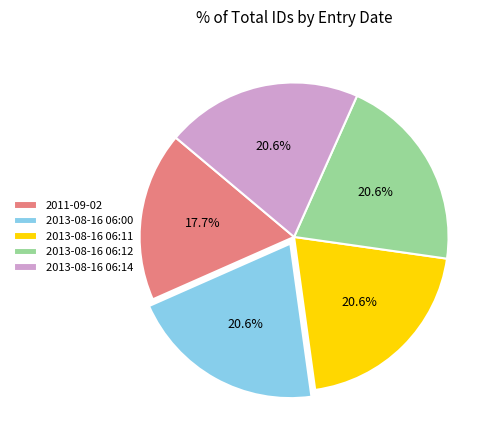

Which category has the smallest portion of the pie?

2011-09-02